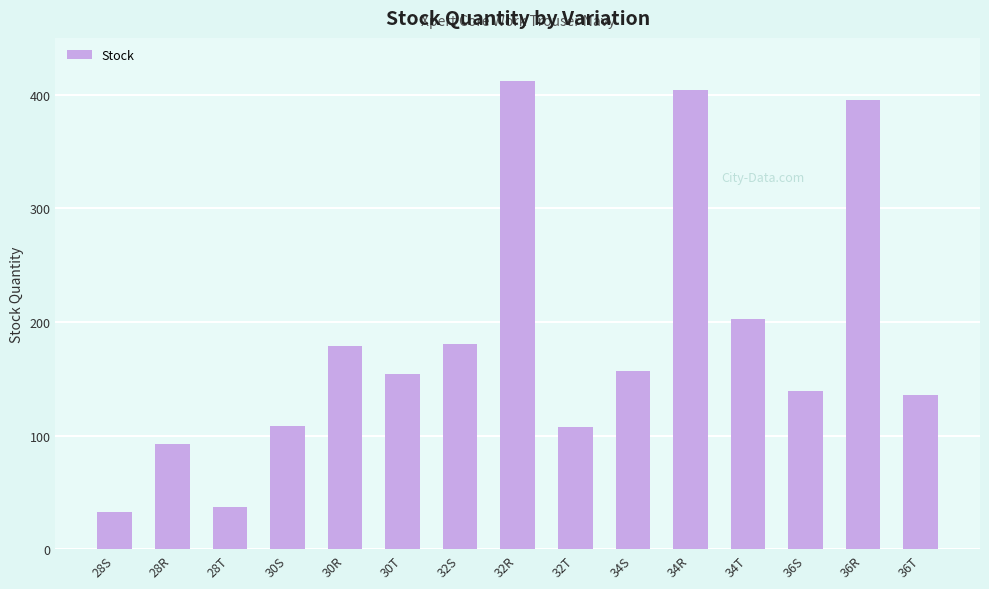

At which label is the value closest to 222?

34T